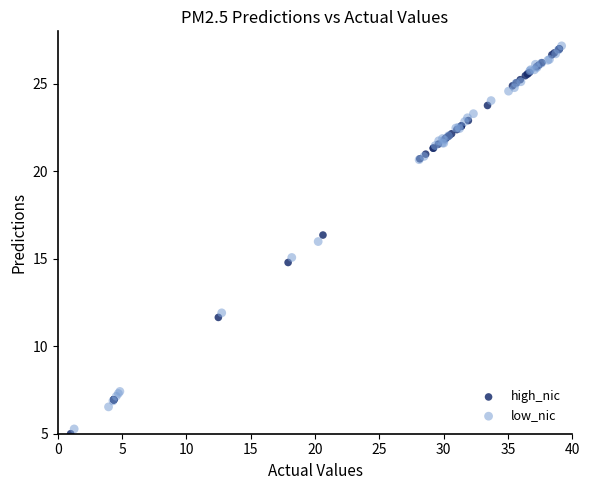

Which series has the widest spread of Y values?

high_nic